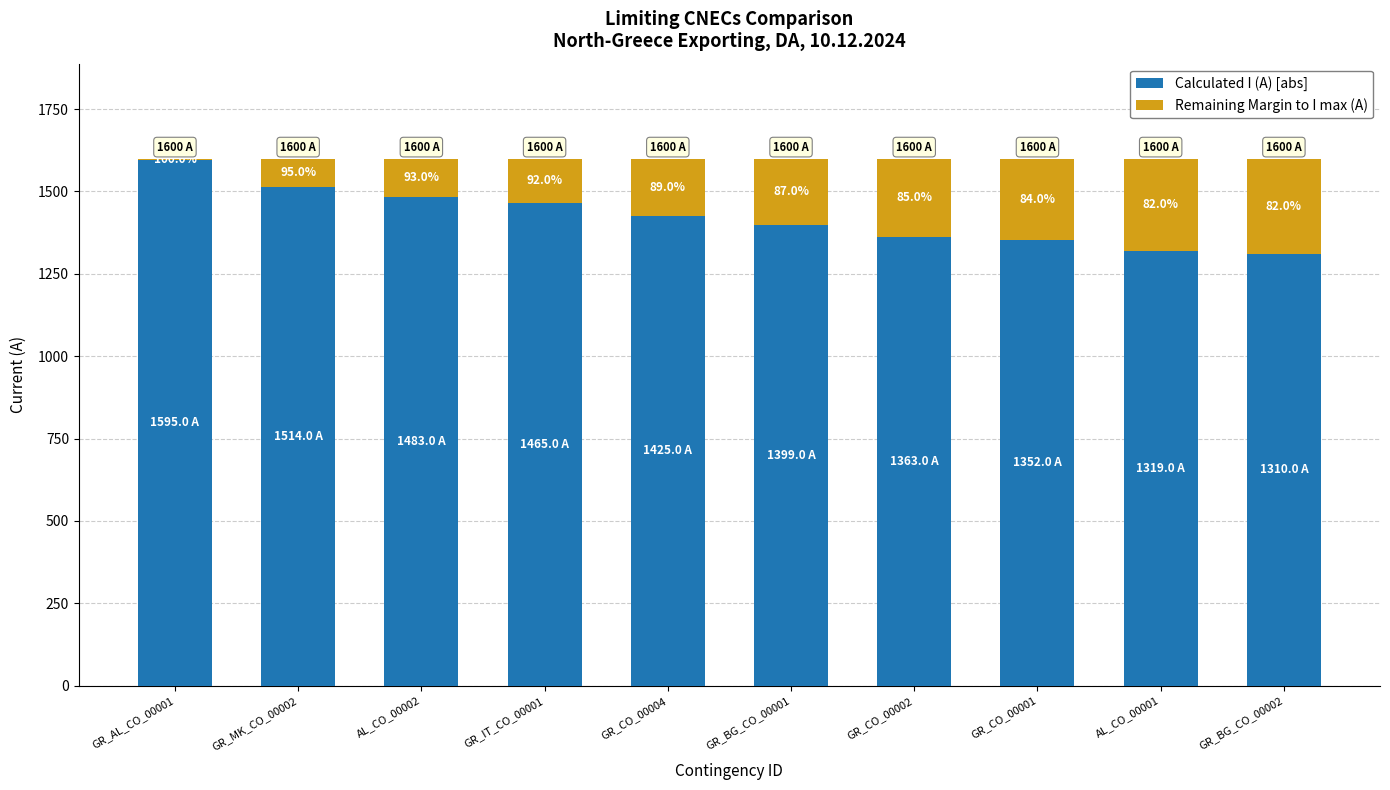

Which series has the widest spread of values?

Calculated I (A) [abs]